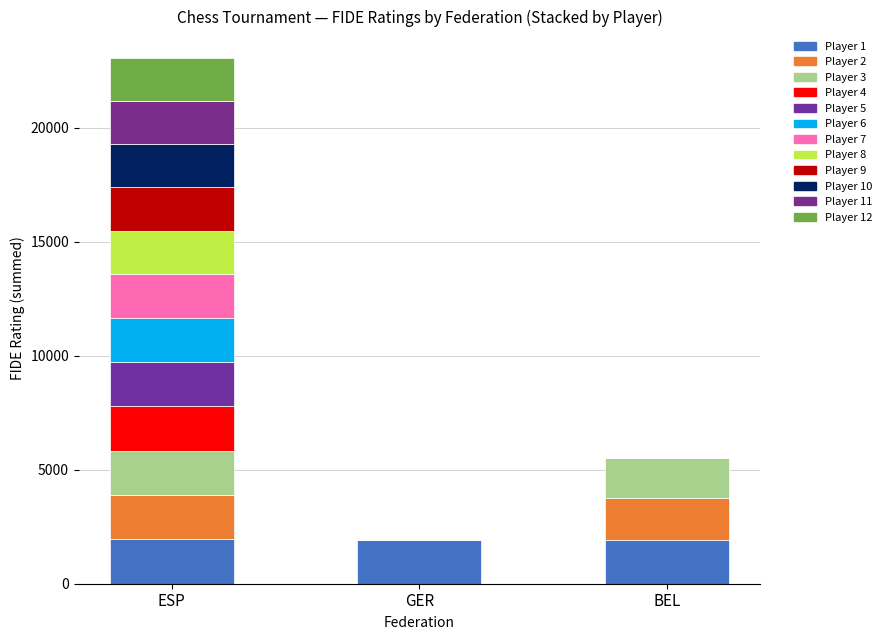

Count the number of data series in this chart.

12